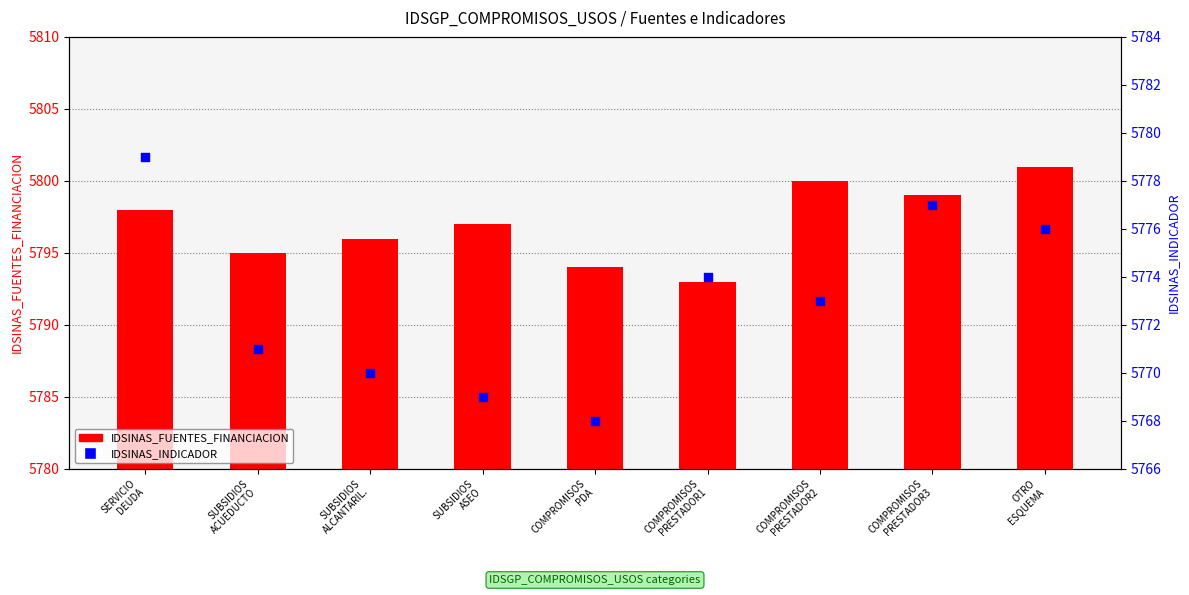

Which series has the largest Y range (max minus min)?

IDSINAS_INDICADOR